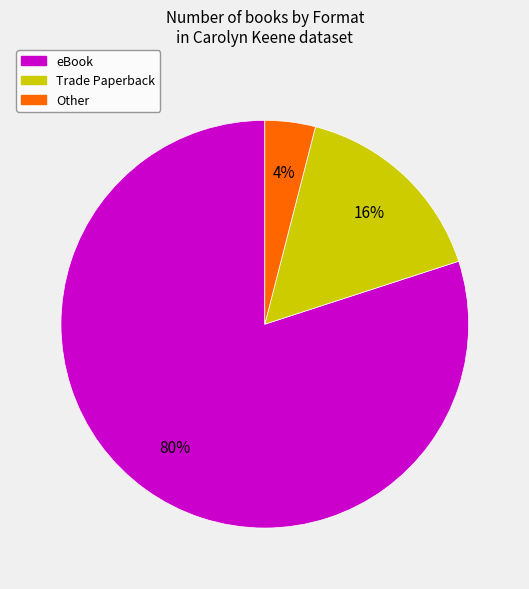

To the nearest percent, what is the difference between the largest and smallest slice percentages?

76%